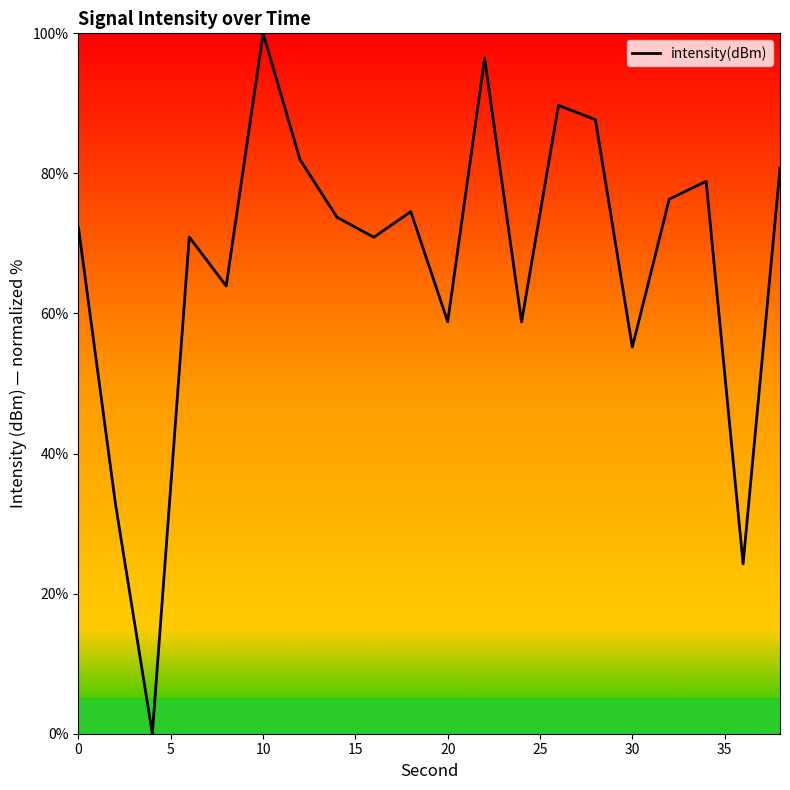

What is the difference between the maximum and minimum values?

100.0